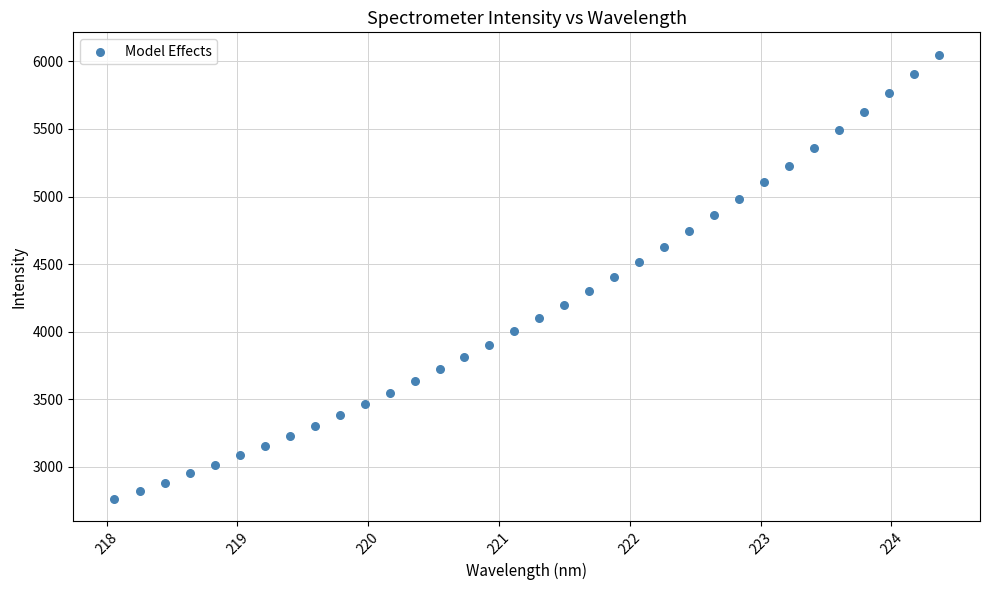

What is the range of X values (max minus min)?

6.3